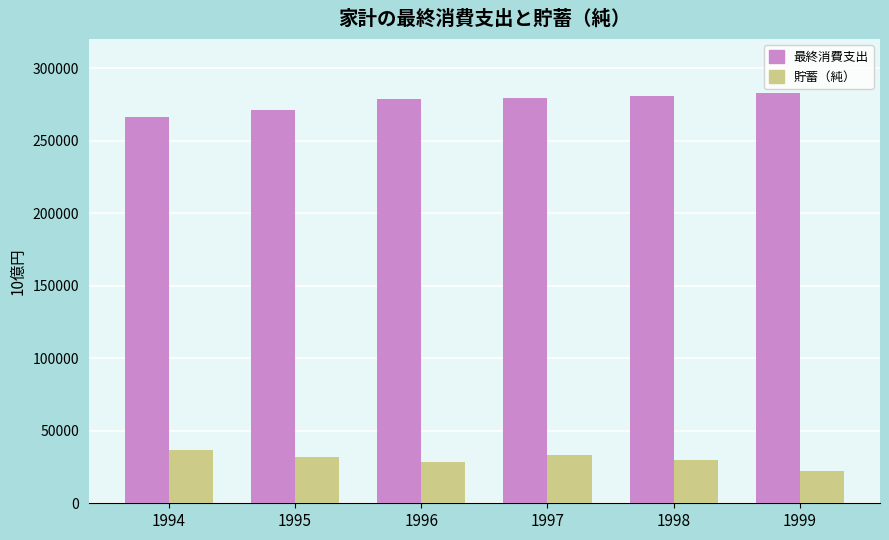

What value does the 最終消費支出 series have at 1997?

279745.5